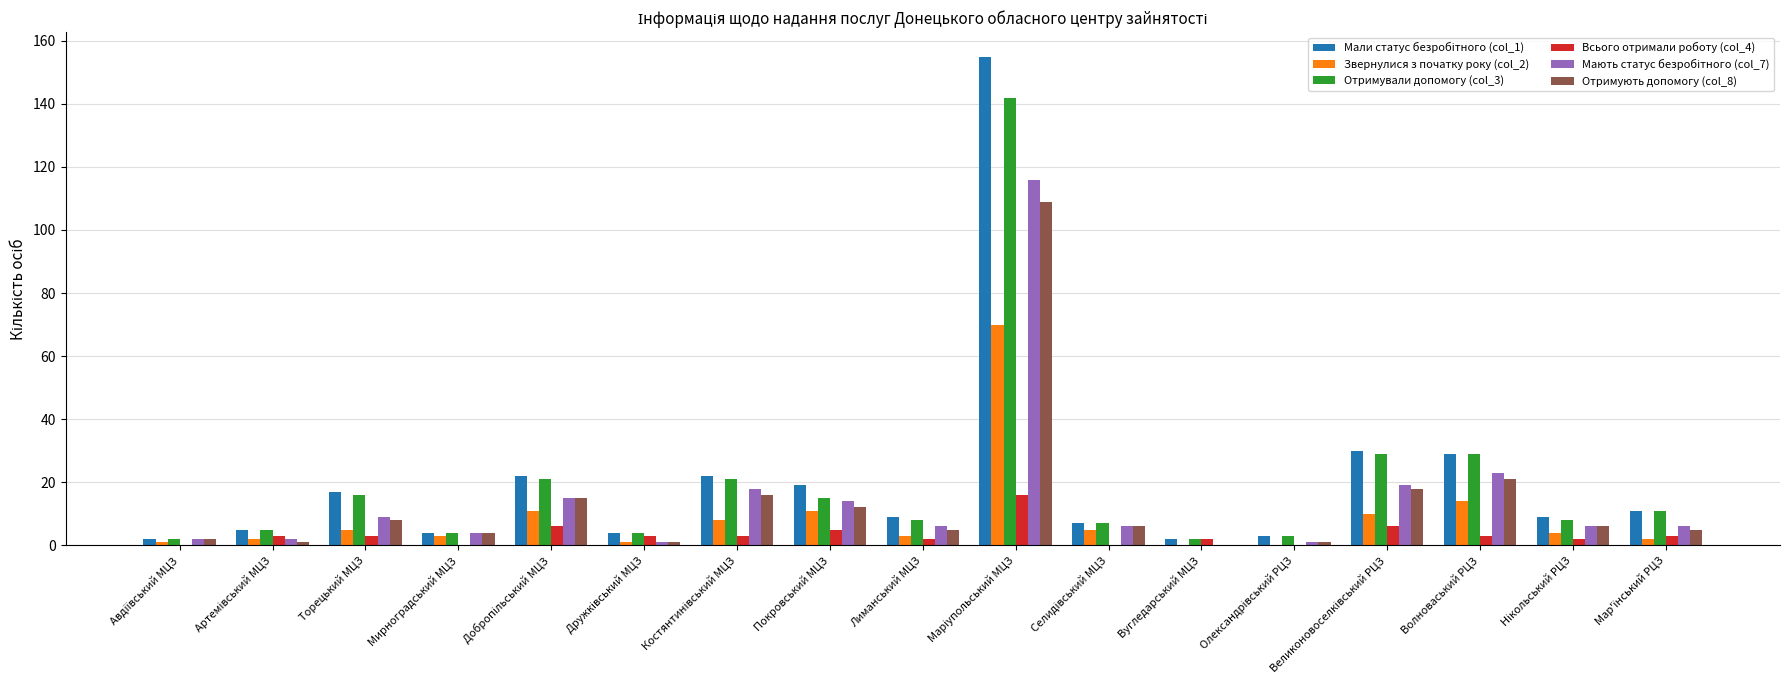

What is the maximum value shown in the chart?

155